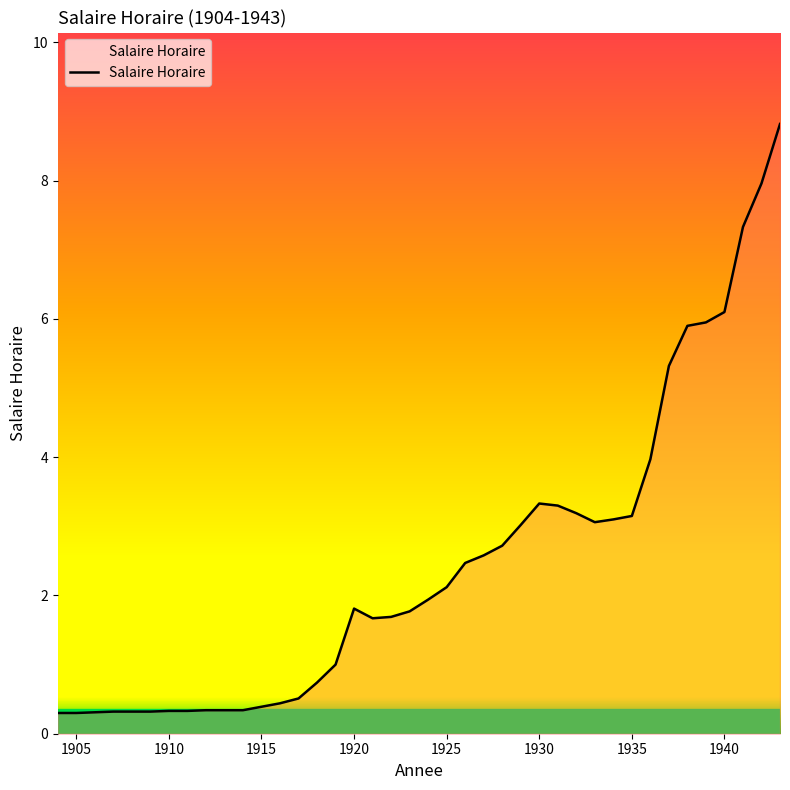

What is the difference between the maximum and minimum values?

8.5